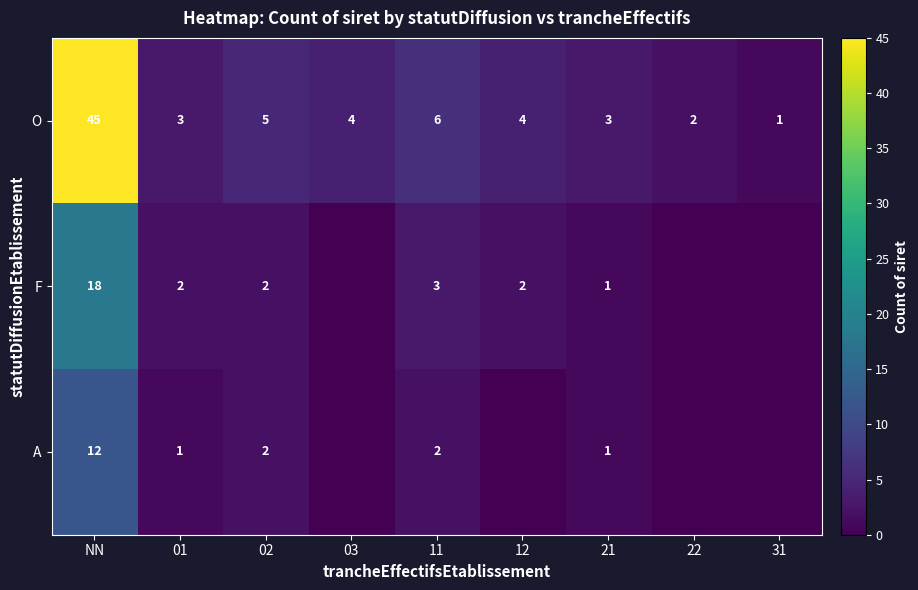

What is the difference between the highest and lowest values at NN?

33